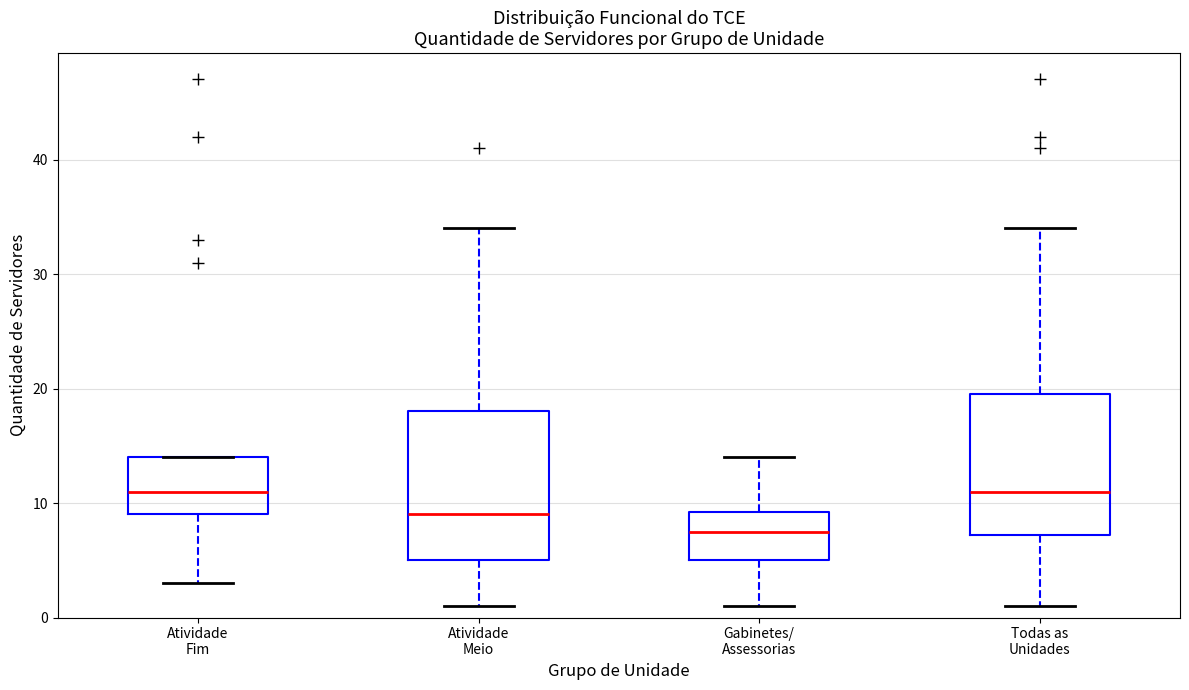

Where does the lower whisker of the box for Atividade Fim end on the y-axis? The values are not printed on the chart, so give them approximately, as read against the axis.

3